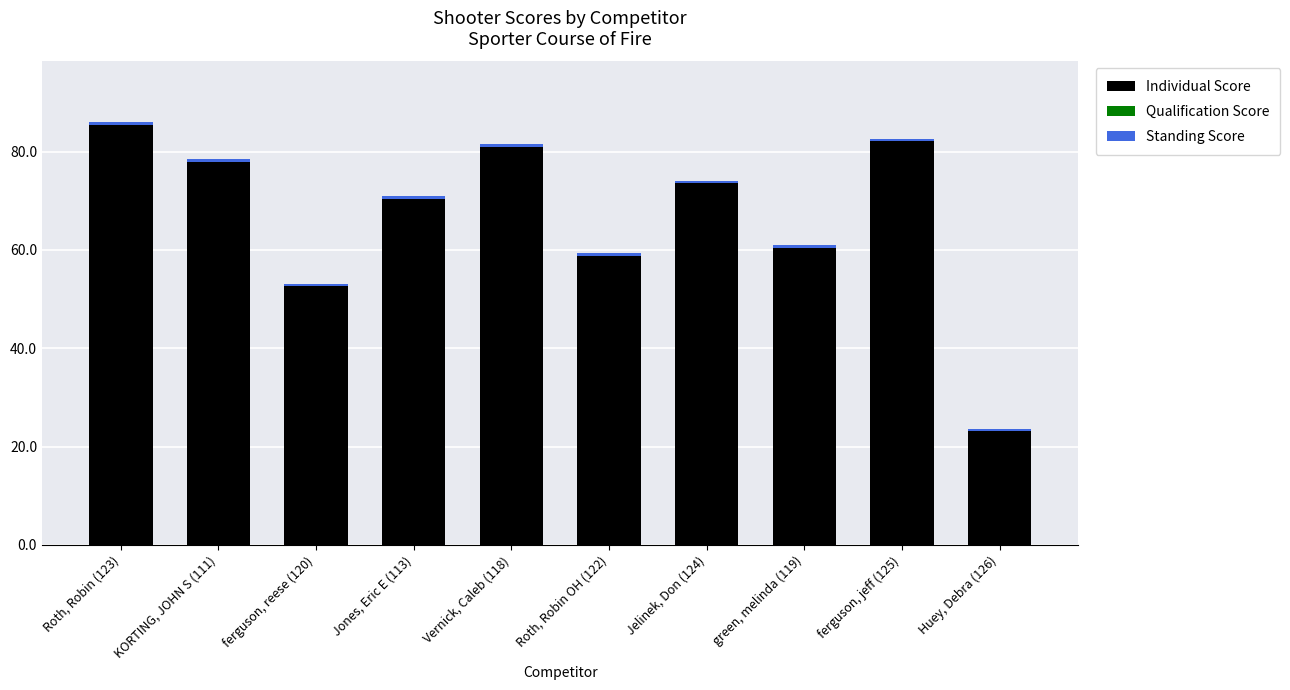

List the labels in order of Individual Score value, smallest first.

Huey, Debra (126), ferguson, reese (120), Roth, Robin OH (122), green, melinda (119), Jones, Eric E (113), Jelinek, Don (124), KORTING, JOHN S (111), Vernick, Caleb (118), ferguson, jeff (125), Roth, Robin (123)